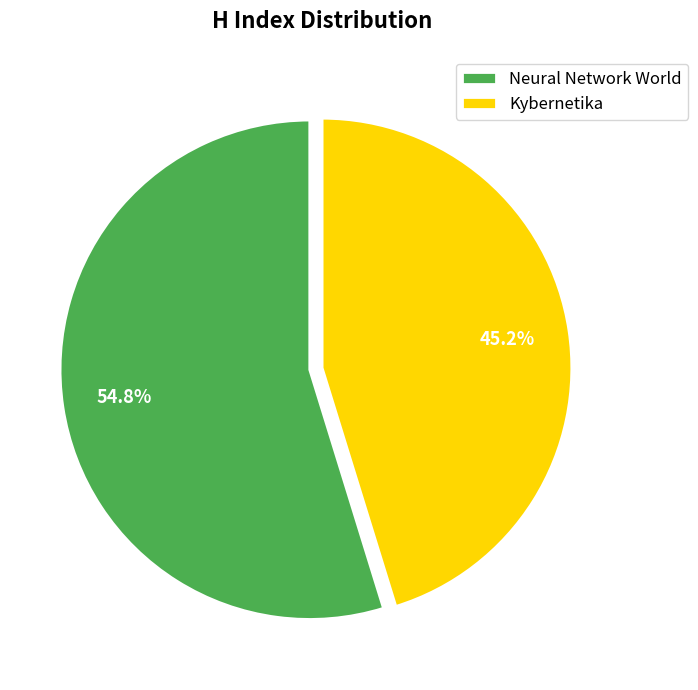

What is the majority slice?

Neural Network World